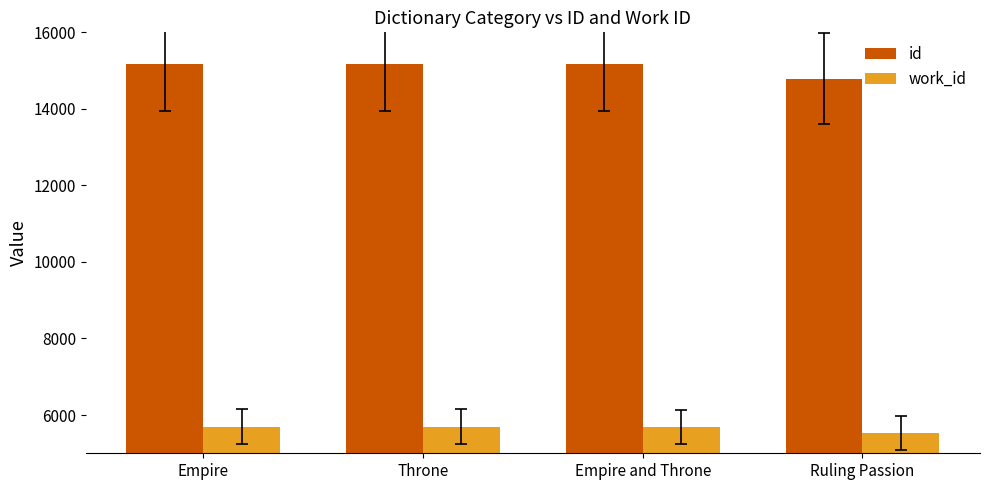

What is the label of the 4th bar from the right?

Empire